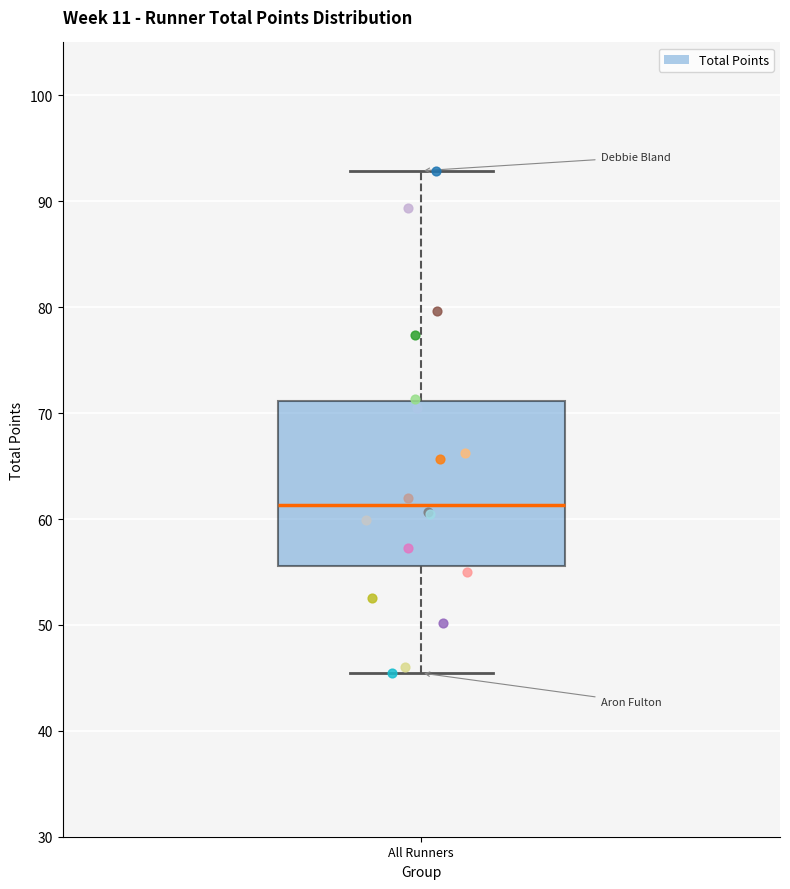

Where does the median line of the box for All Runners sit on the y-axis? The values are not printed on the chart, so give them approximately, as read against the axis.

61